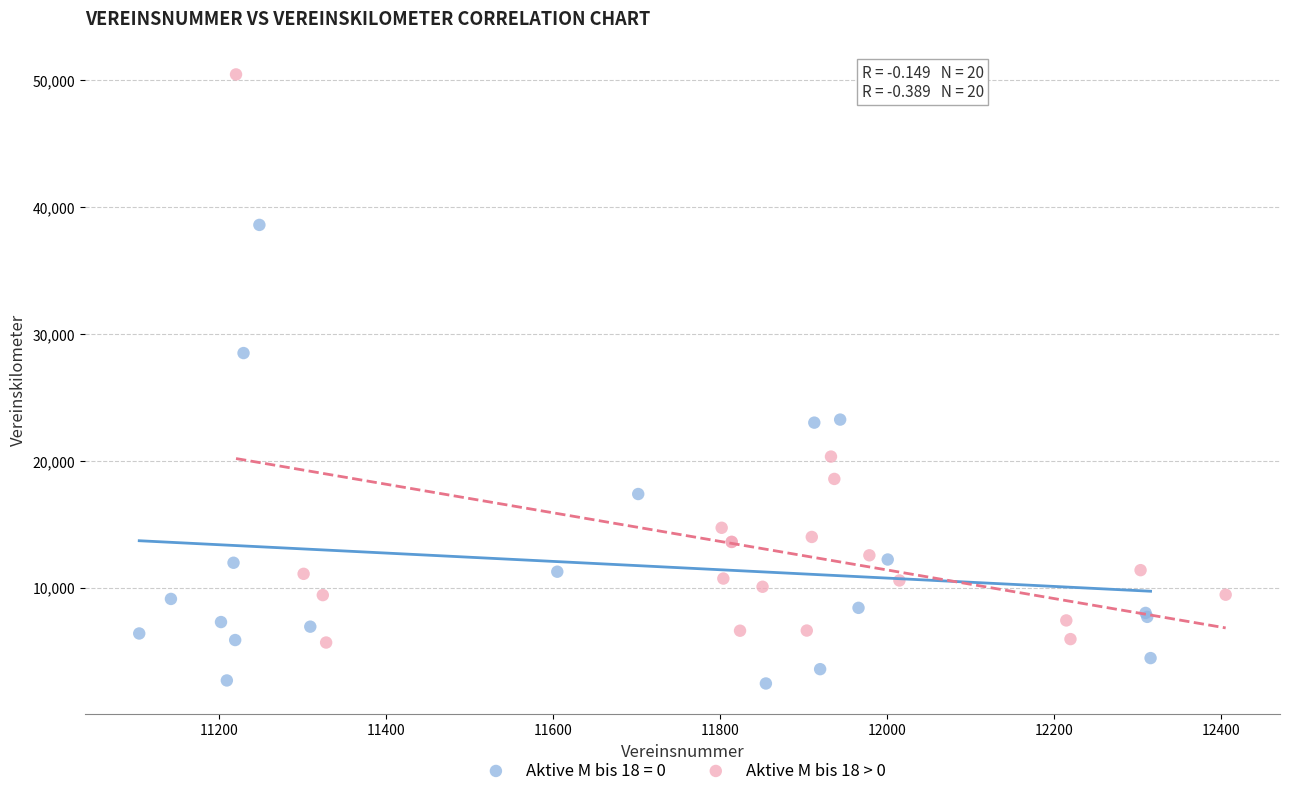

Which series has the largest Y range (max minus min)?

Aktive M bis 18 > 0